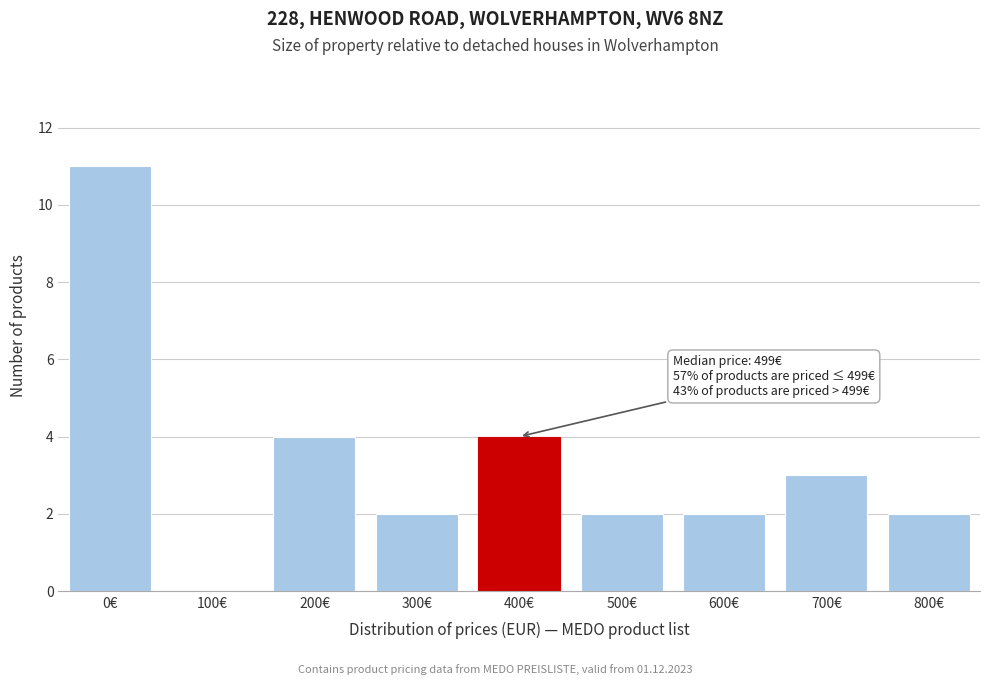

Reading left to right, transcribe all the data shown in this chart.

0€=11	100€=0	200€=4	300€=2	400€=4	500€=2	600€=2	700€=3	800€=2